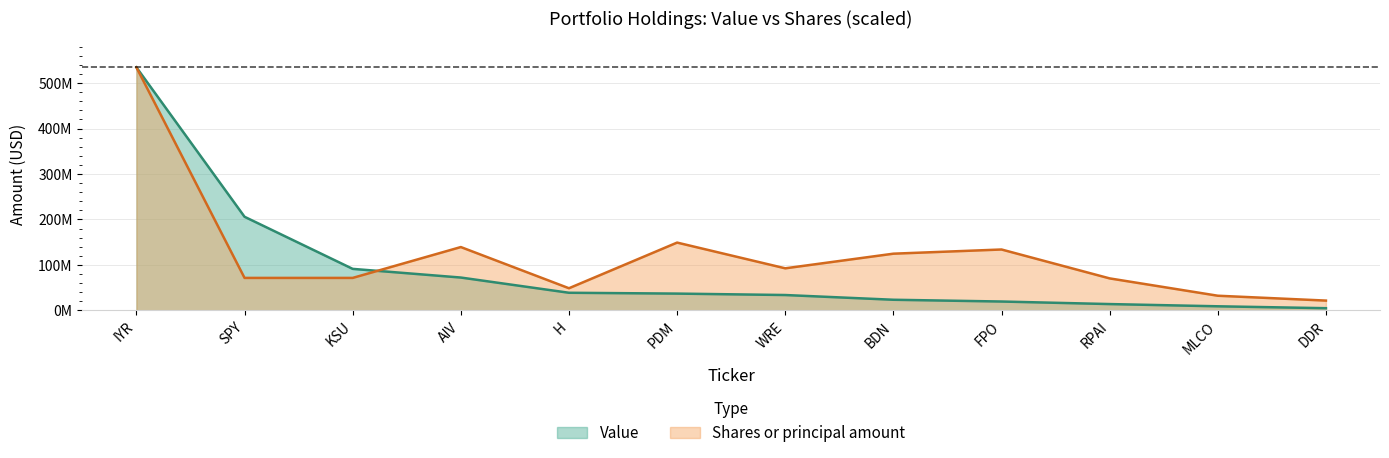

At which category does Shares or principal amount reach its first local peak?

AIV